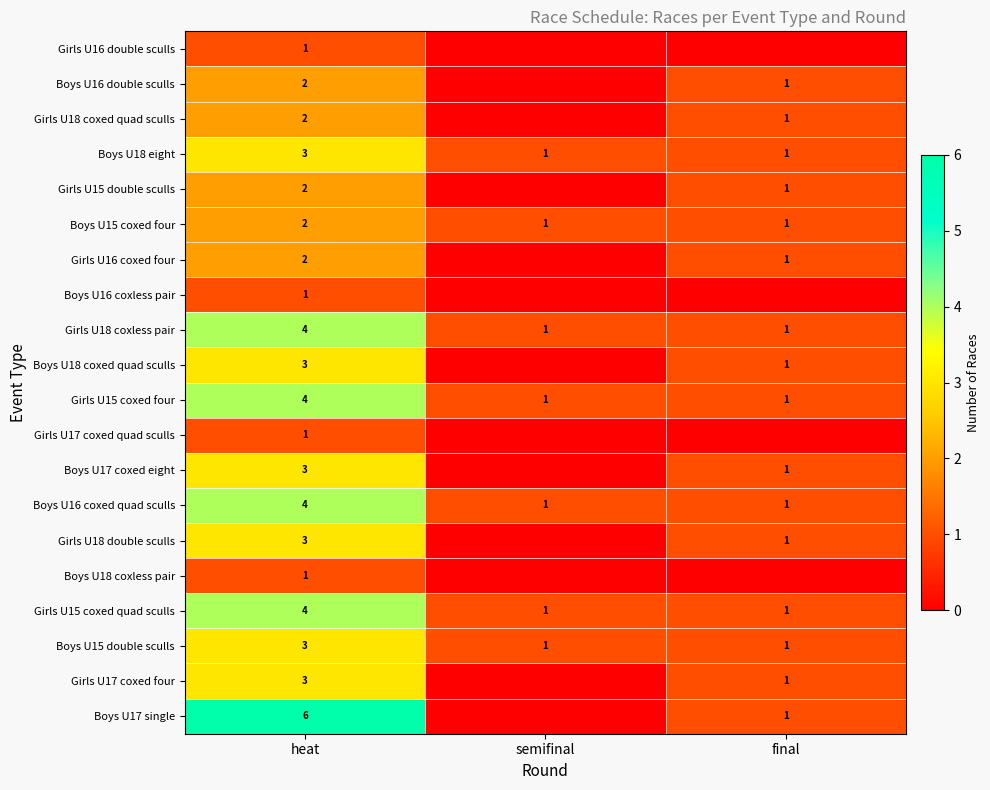

At which category is the sum across all series the highest?

heat